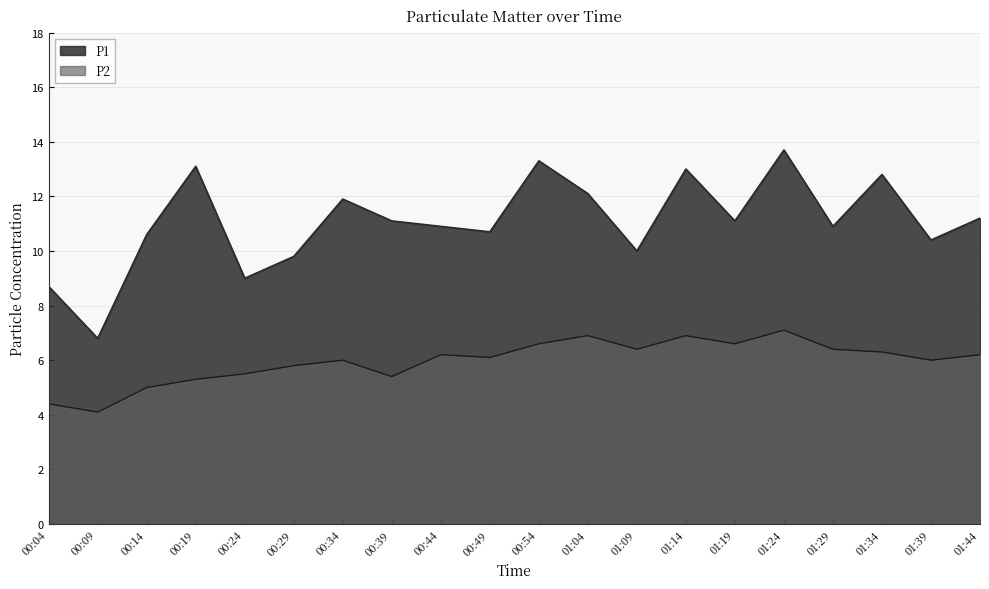

What is the difference between the maximum and minimum values in the P2 series?

3.0